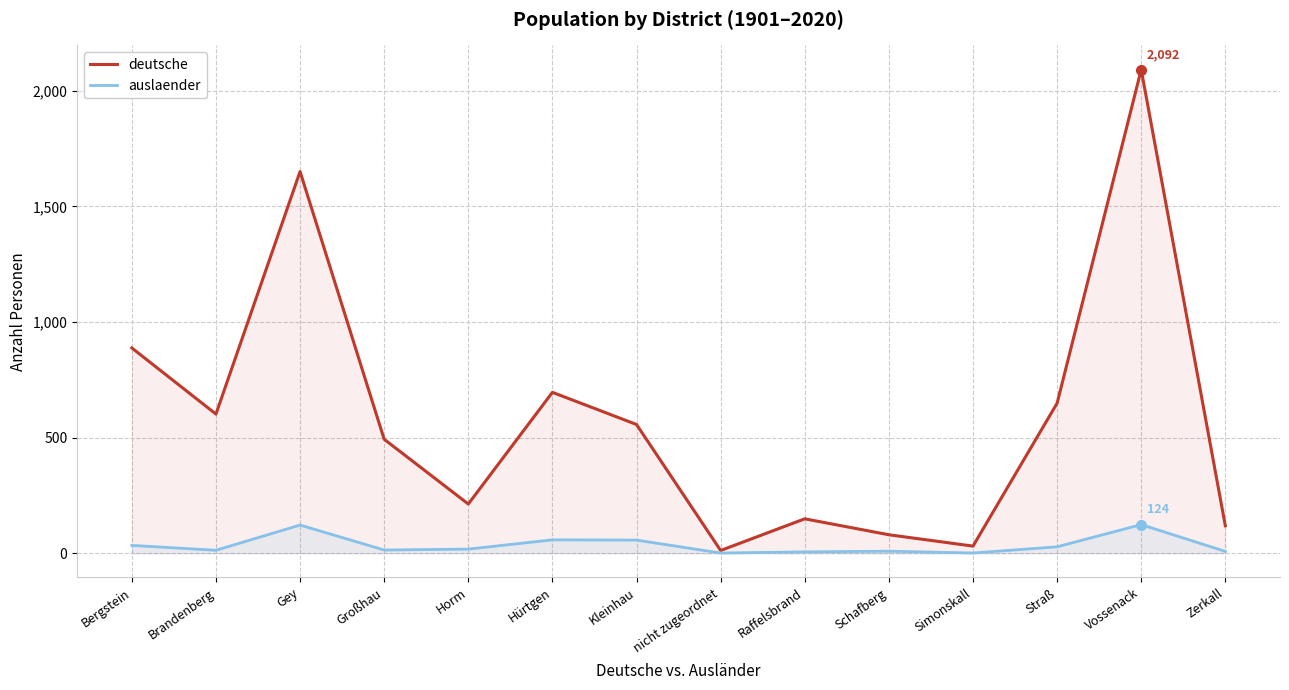

Which series has the largest total across all categories?

deutsche